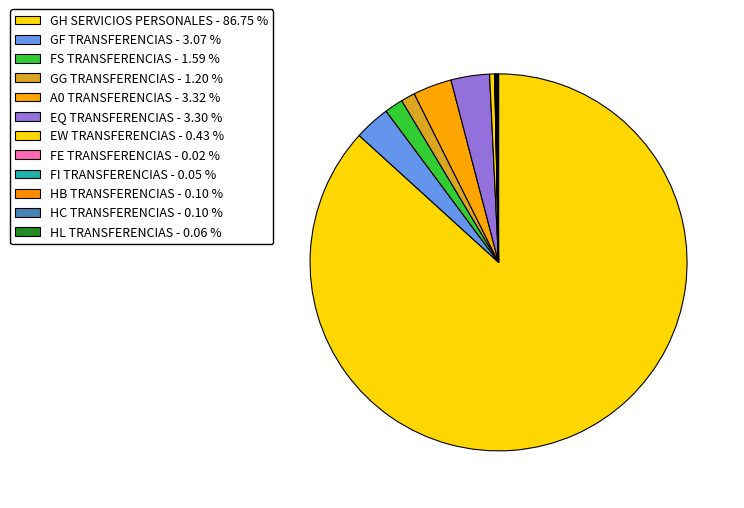

Which has a higher value, HC TRANSFERENCIAS or EW TRANSFERENCIAS?

EW TRANSFERENCIAS